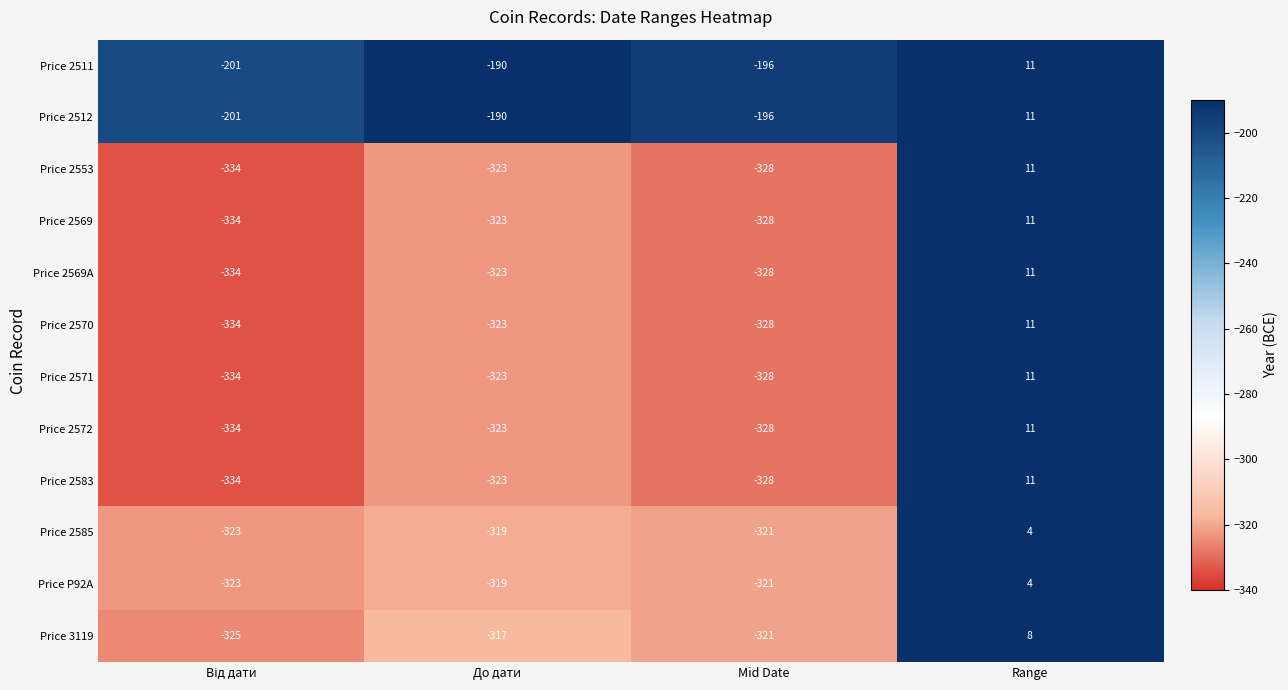

Which label corresponds to the largest value in the chart?

Range